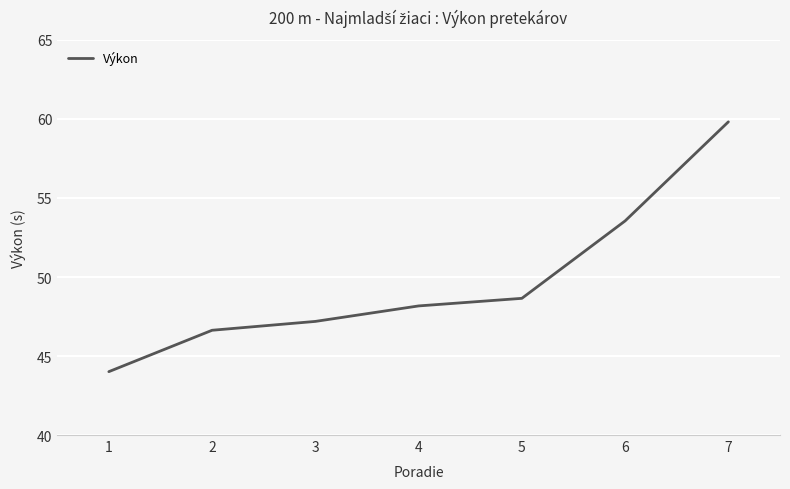

What is the greatest value displayed?

59.8